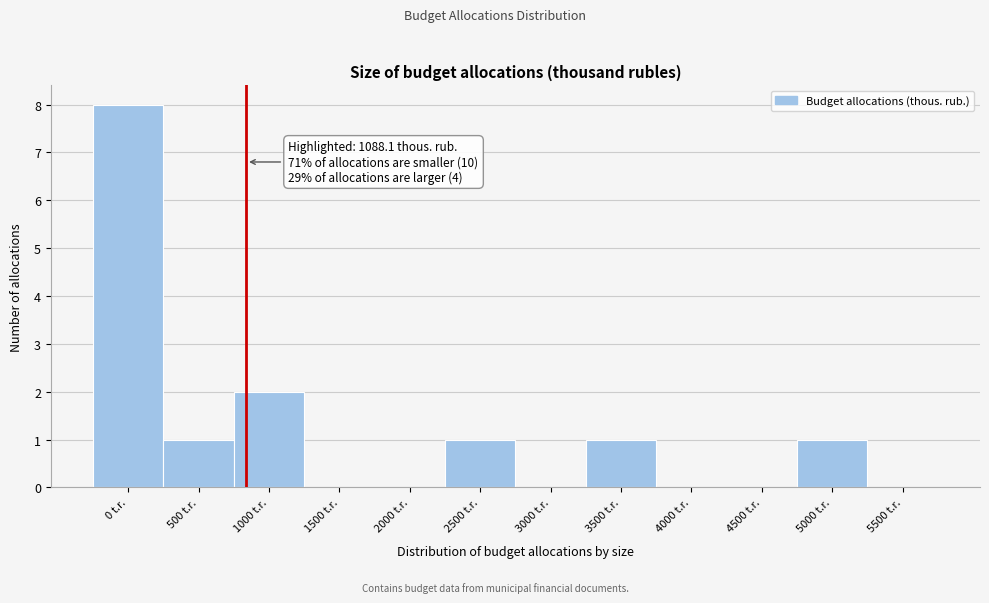

Reading left to right, what are all the values shown in this chart?

0 t.r.=8	500 t.r.=1	1000 t.r.=2	1500 t.r.=0	2000 t.r.=0	2500 t.r.=1	3000 t.r.=0	3500 t.r.=1	4000 t.r.=0	4500 t.r.=0	5000 t.r.=1	5500 t.r.=0